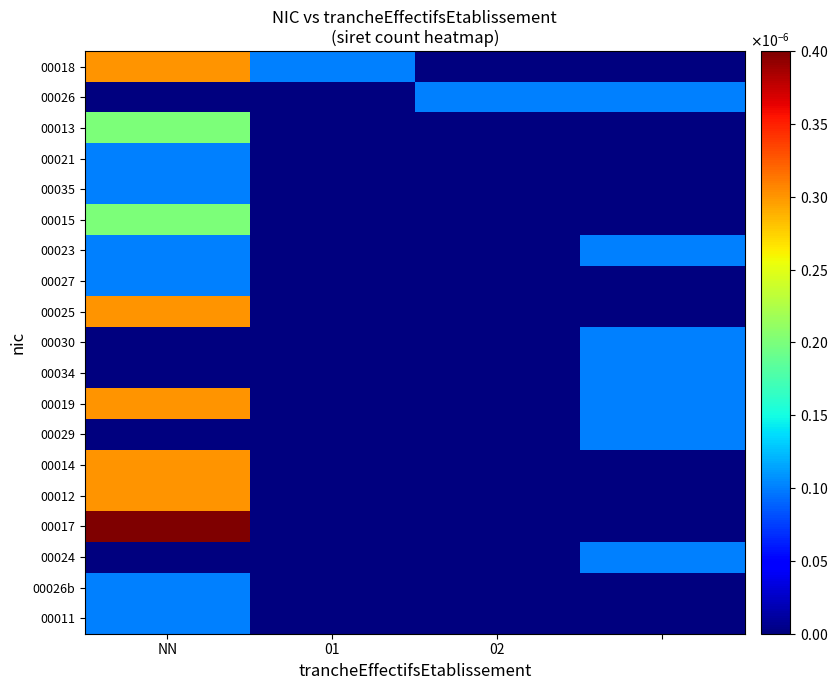

At which category is the sum across all series the highest?

NN